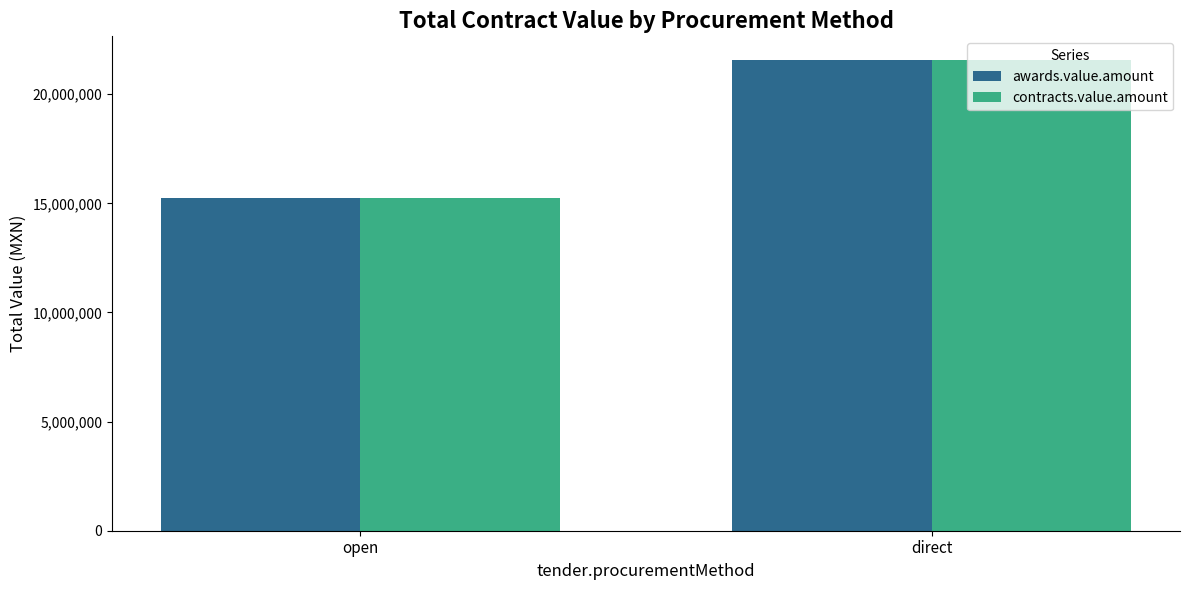

What is the difference between the contracts.value.amount values at direct and open?

6306904.1